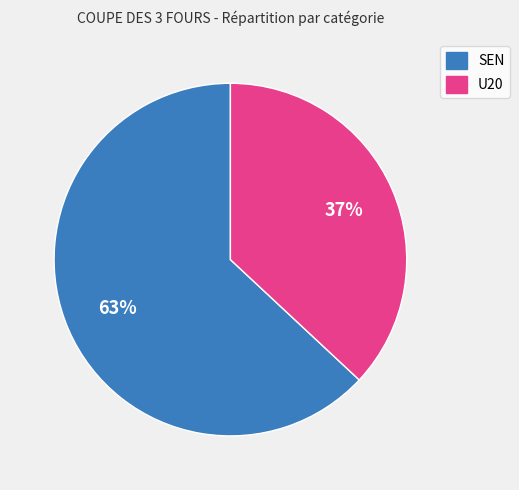

Is the sum of SEN and U20 greater than half?

Yes